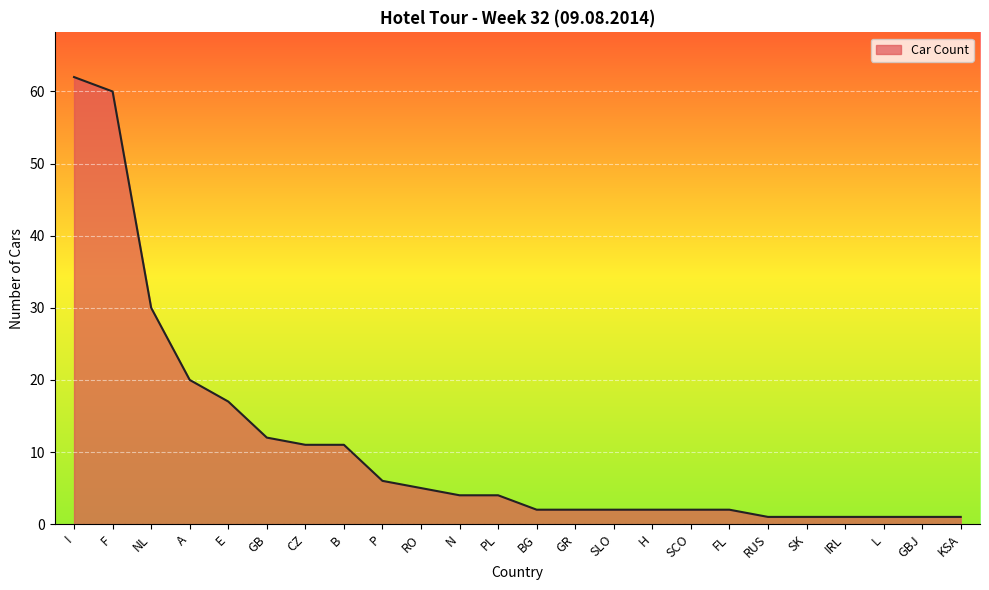

Where is the data nearest to the value 31?

NL